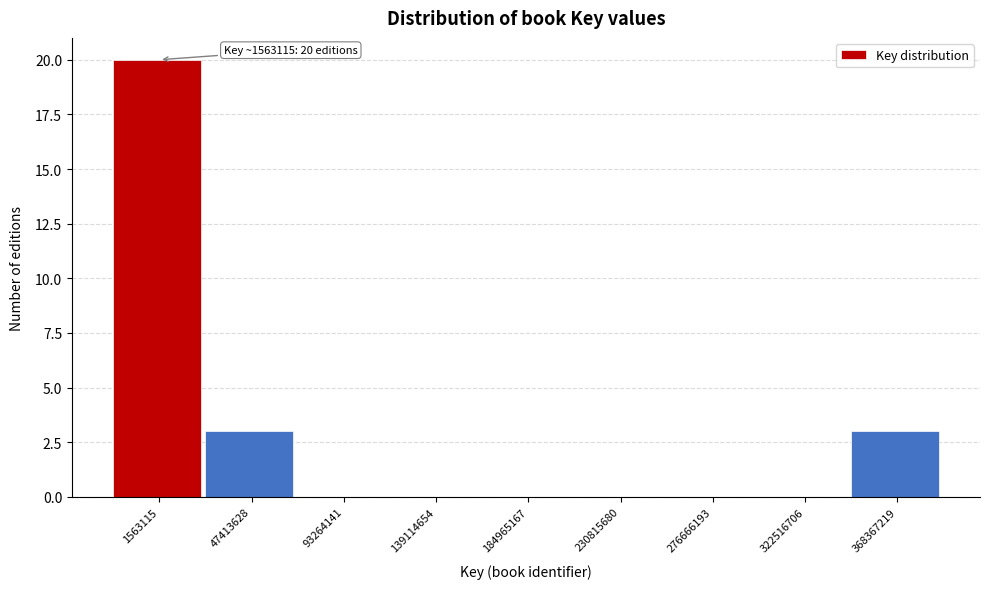

Reading left to right, what are all the values shown in this chart?

1563115=20	47413628=3	93264141=0	139114654=0	184965167=0	230815680=0	276666193=0	322516706=0	368367219=3